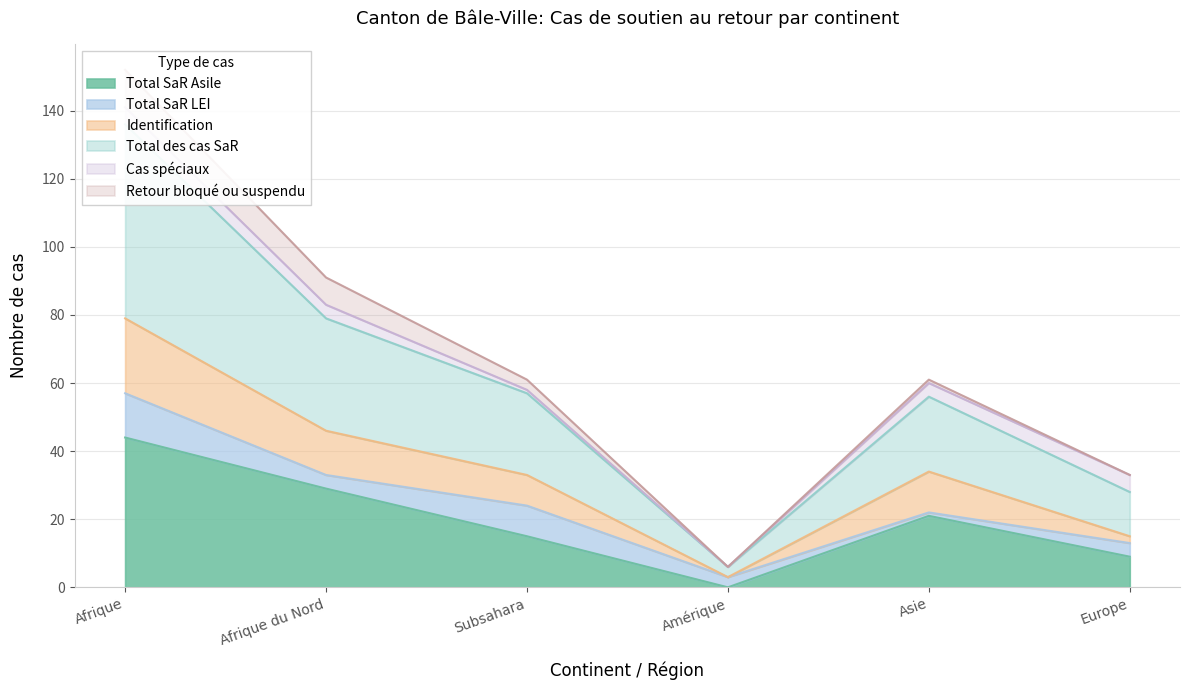

Which category has the lowest value across all series?

Amérique